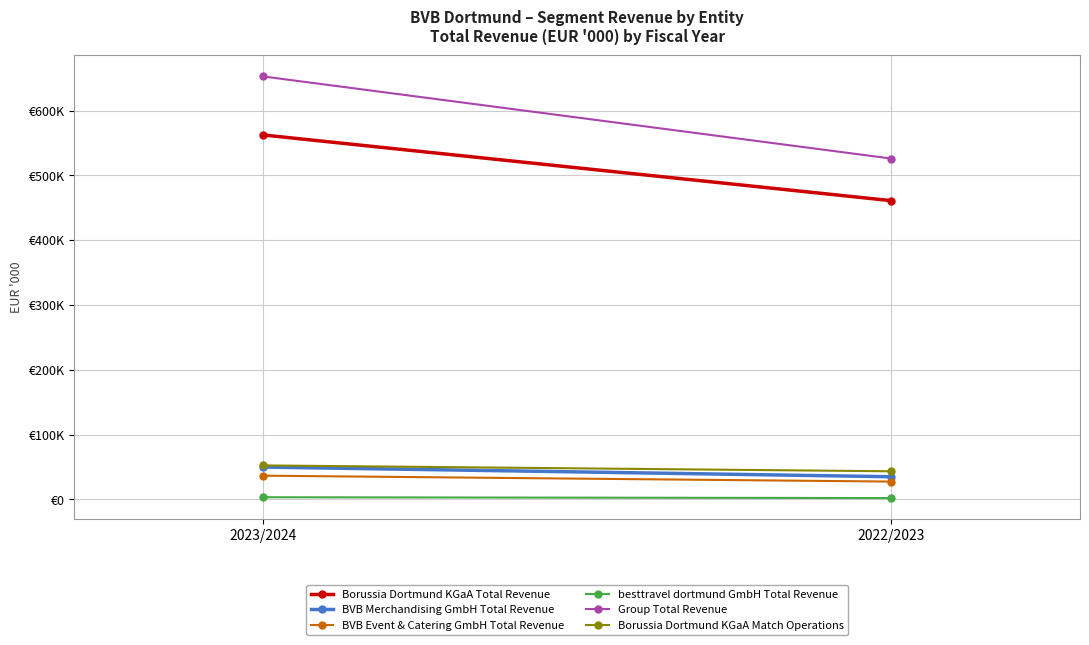

What is the value of the BVB Merchandising GmbH Total Revenue point at the 2nd from the left?

35107